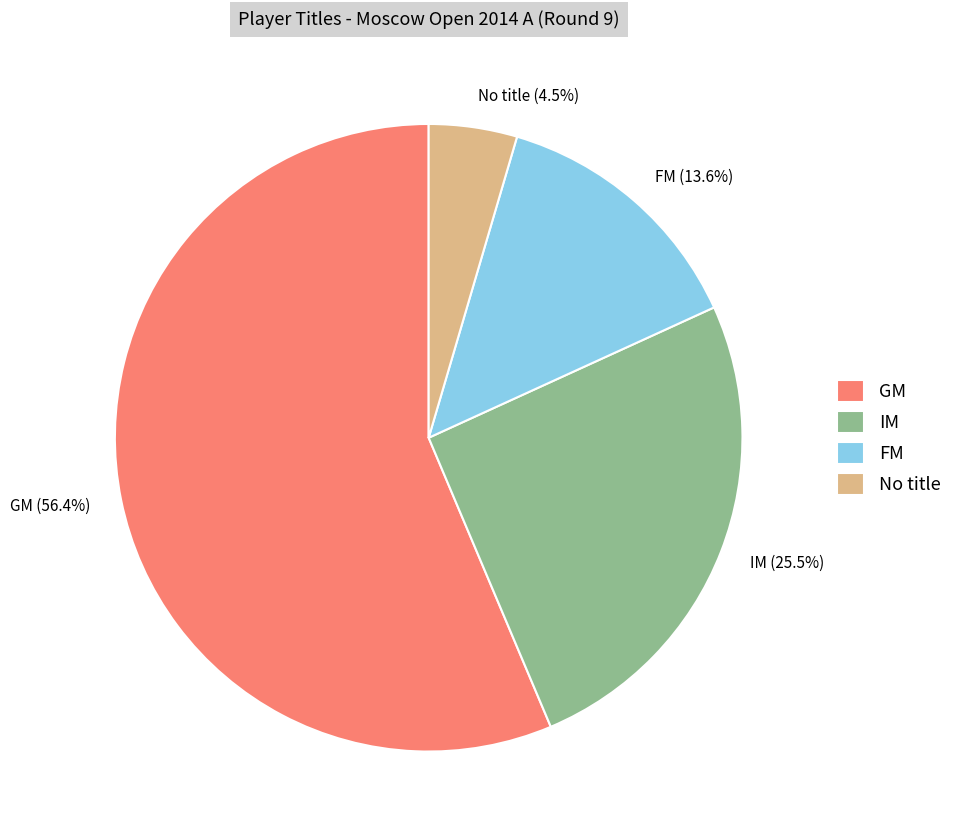

To the nearest percent, what is the difference between the largest and smallest slice percentages?

52%